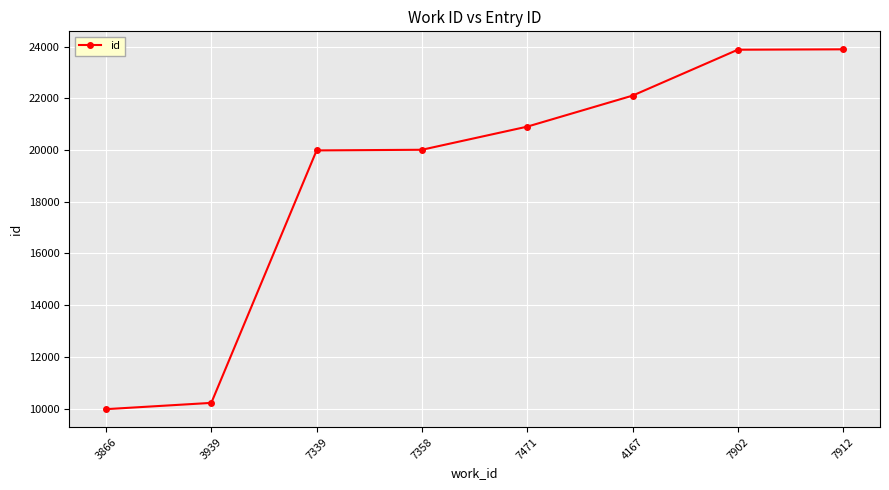

The value at 7339 is 19988. True or false?

True